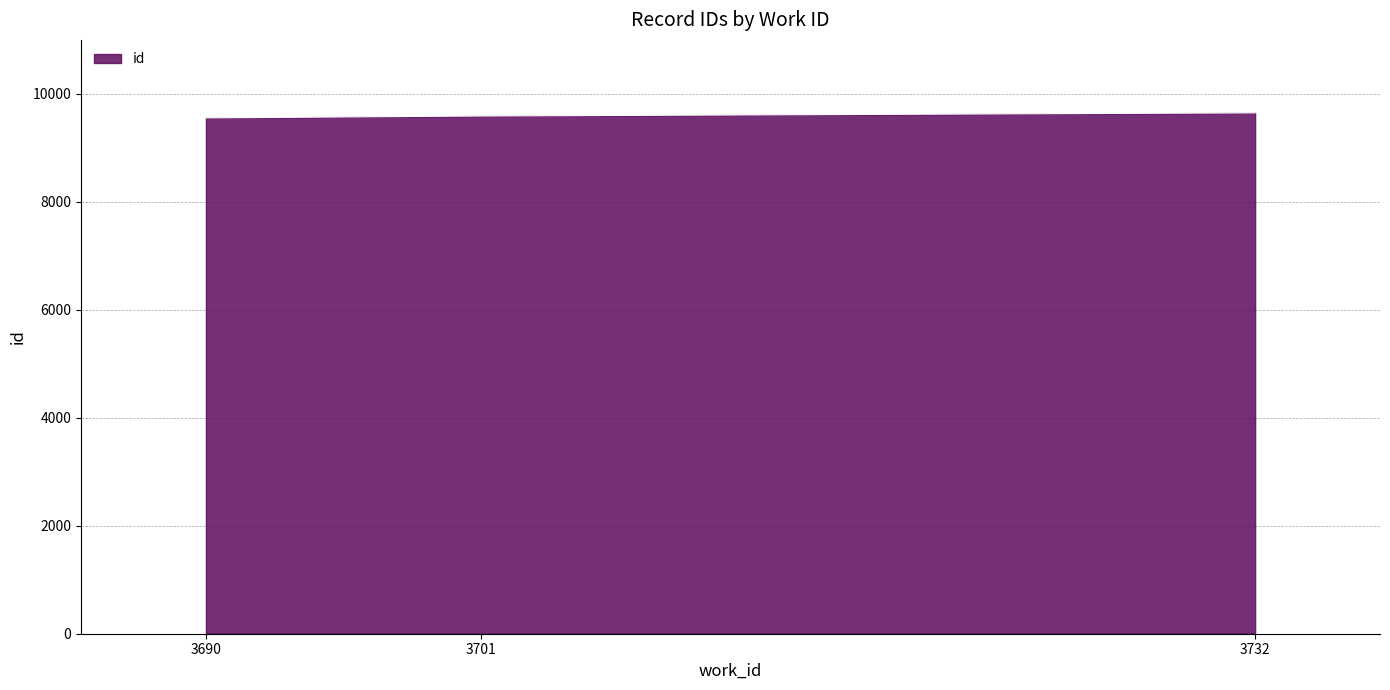

What is the greatest value displayed?

9648